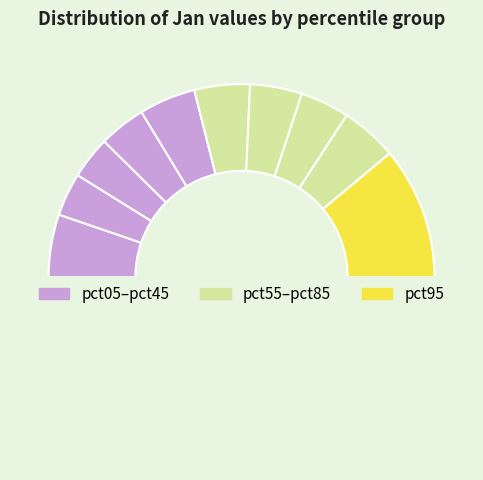

Is there any slice that represents more than half of the pie?

No